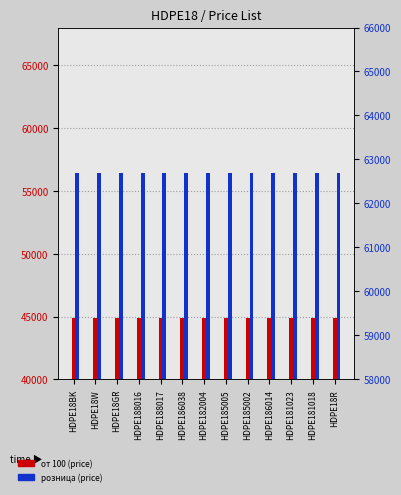

What is the label of the 10th bar from the left?

HDPE186014